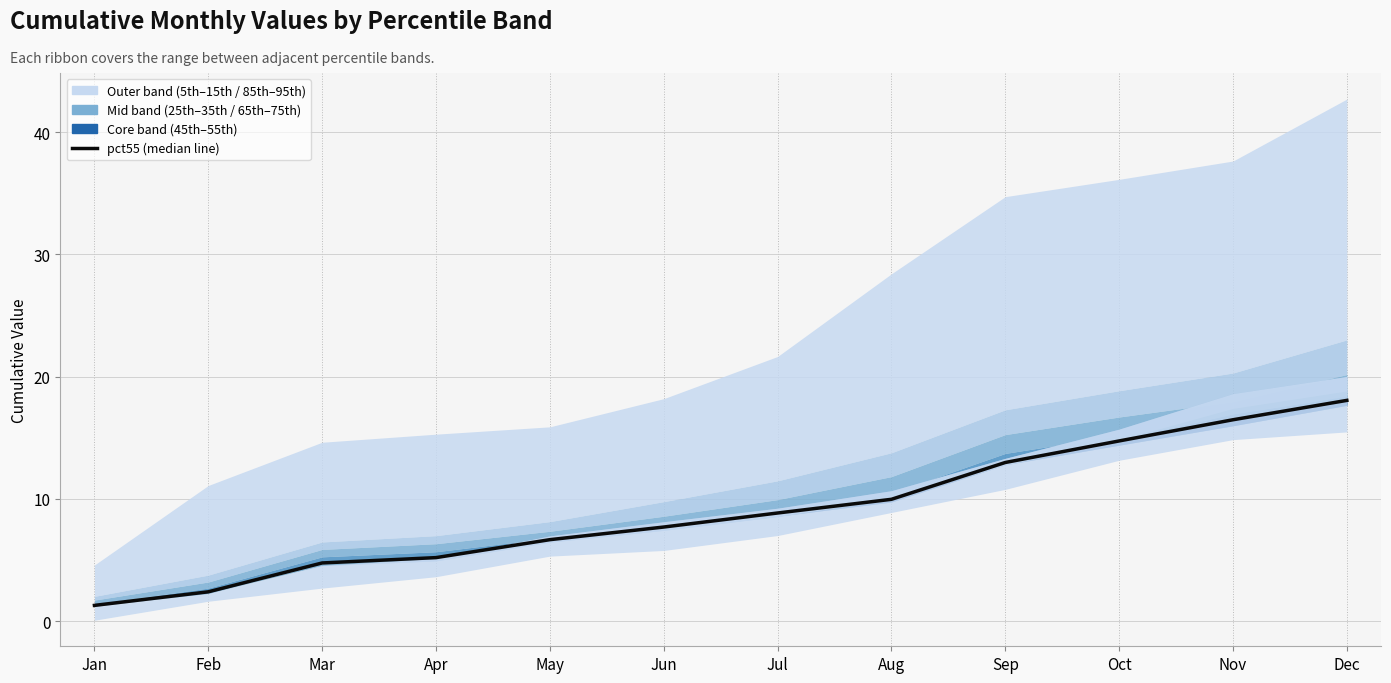

At which category does the chart reach its minimum across all series?

Jan